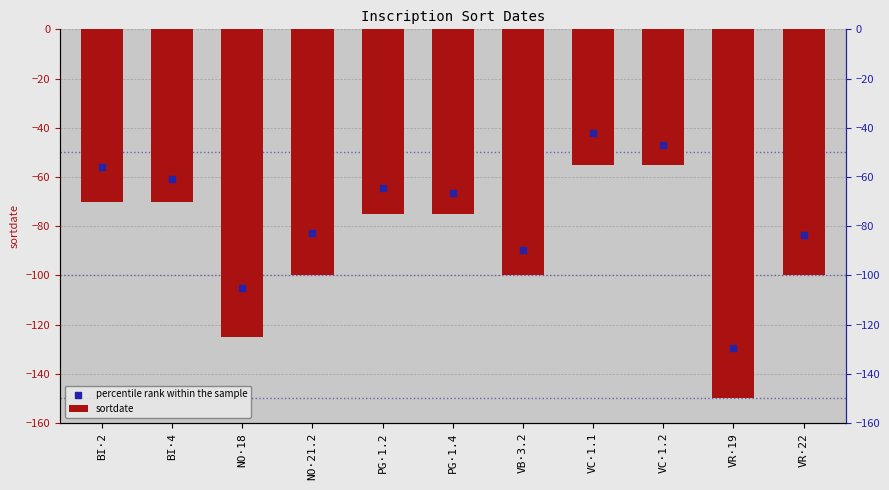

What is the total value across all series at VR·19?

-279.7